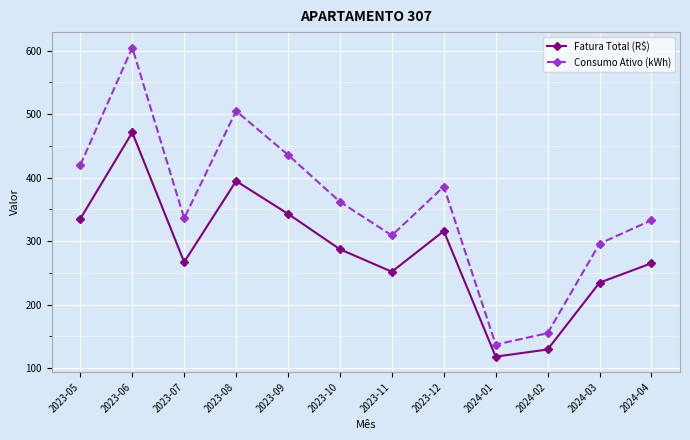

Which series has the largest range (max minus min)?

Consumo Ativo (kWh)